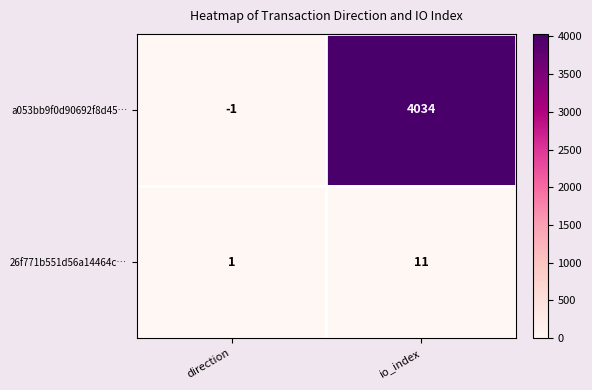

What is the sum of the 26f771b551d56a14464c… values at io_index and direction?

12